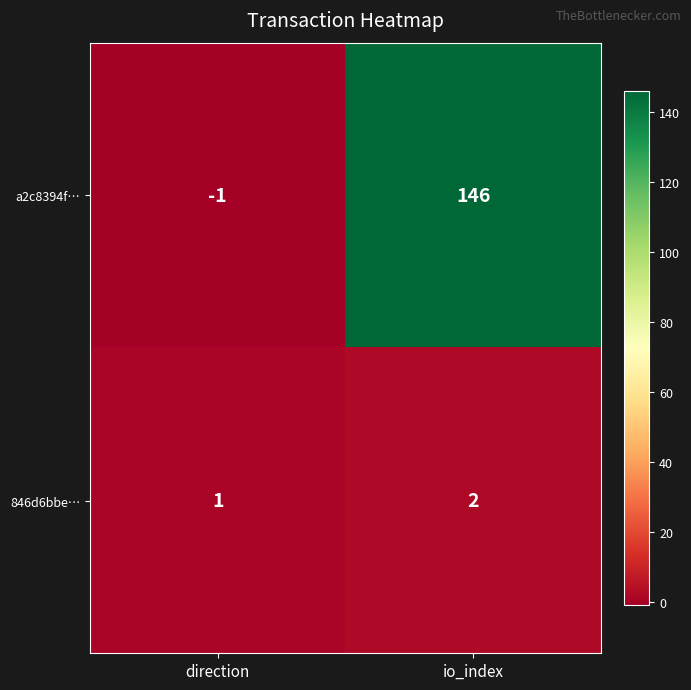

How many distinct data groups are displayed?

2